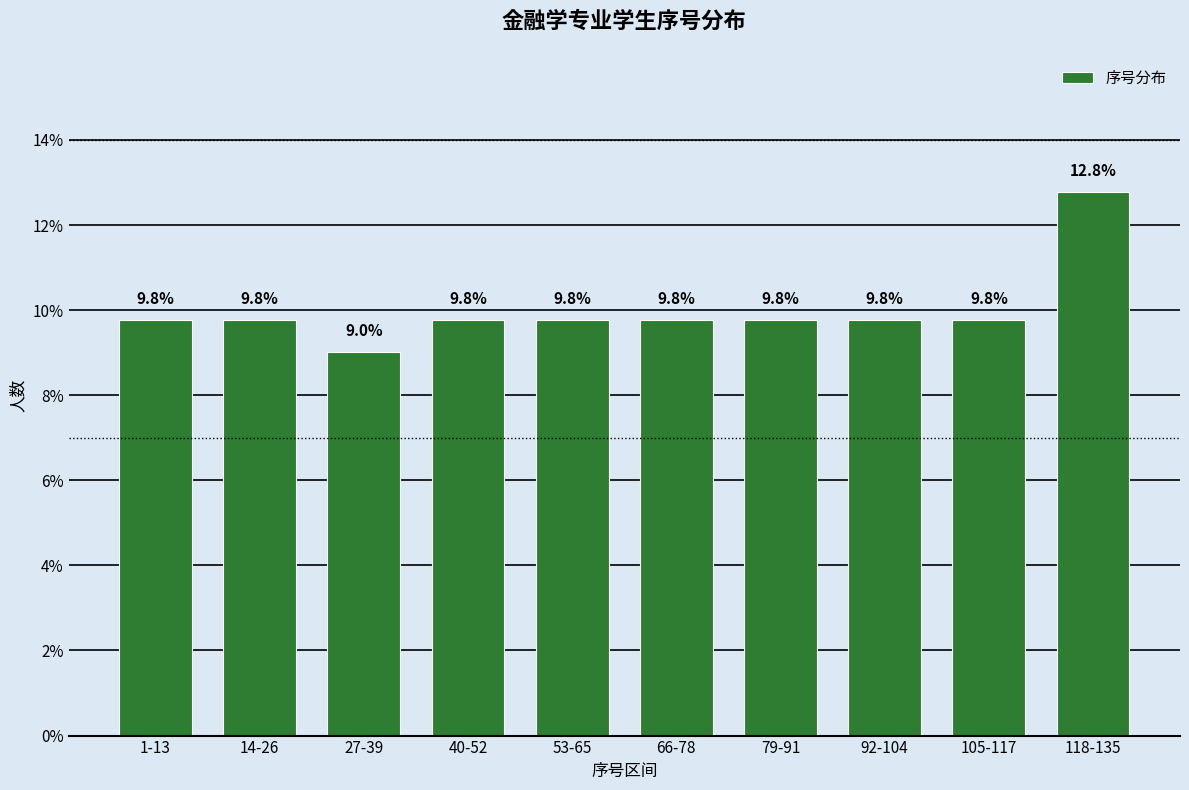

Reading left to right, what are all the values shown in this chart?

9.8	9.8	9.0	9.8	9.8	9.8	9.8	9.8	9.8	12.8